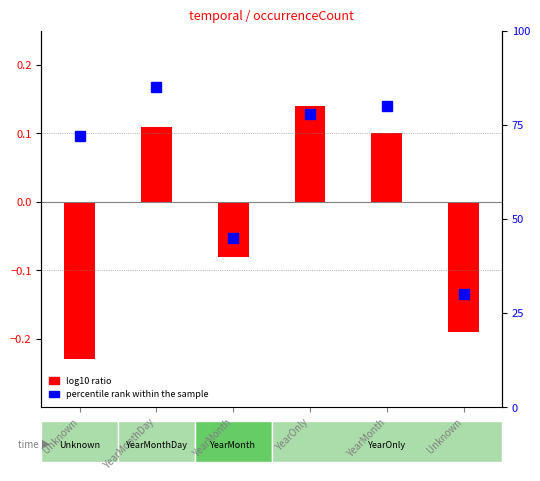

What is the label of the 1st bar from the right?

Unknown